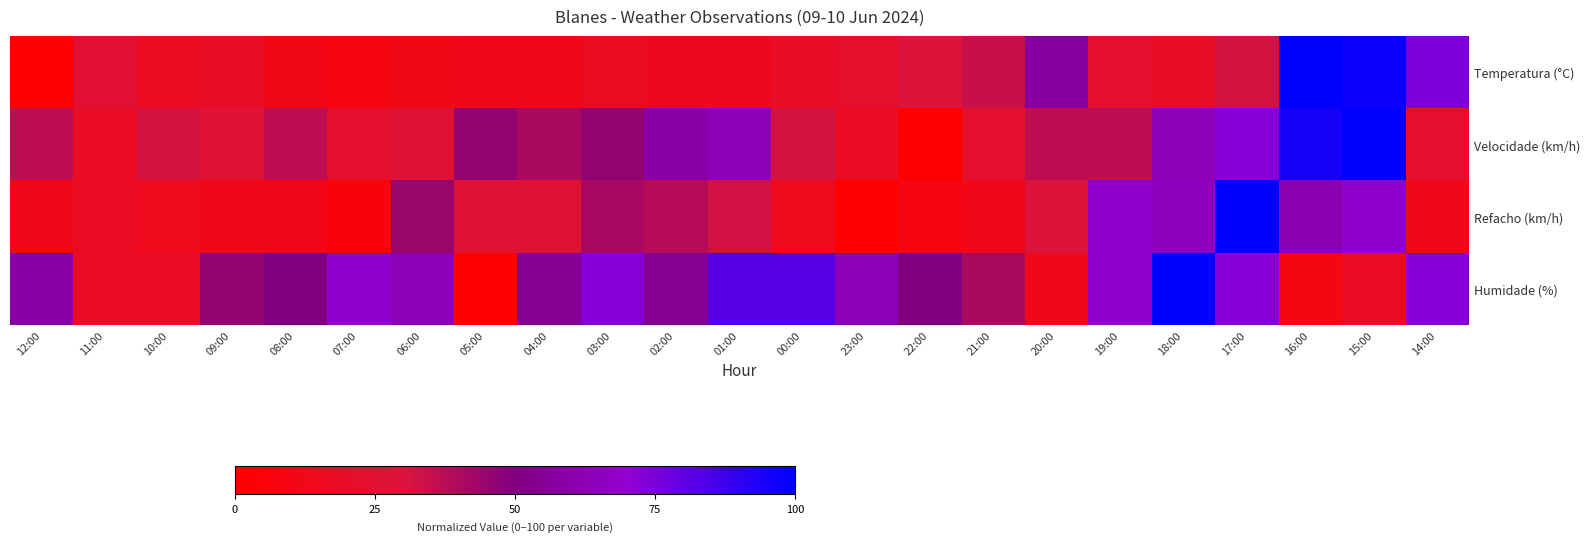

What is the maximum value shown in the chart?

100.0